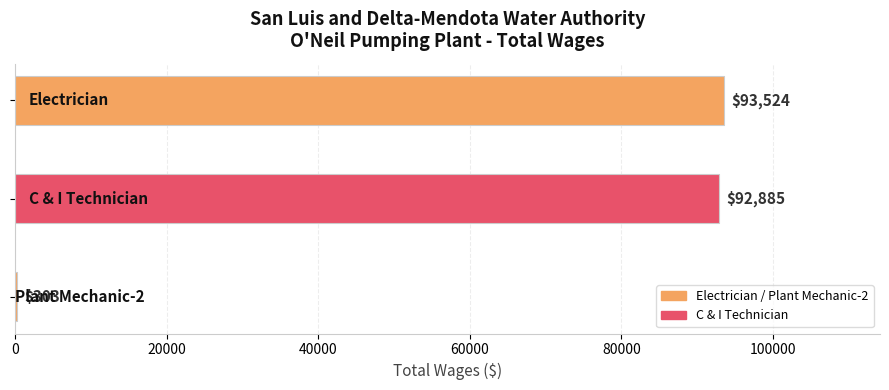

What is the maximum value shown in the chart?

93524